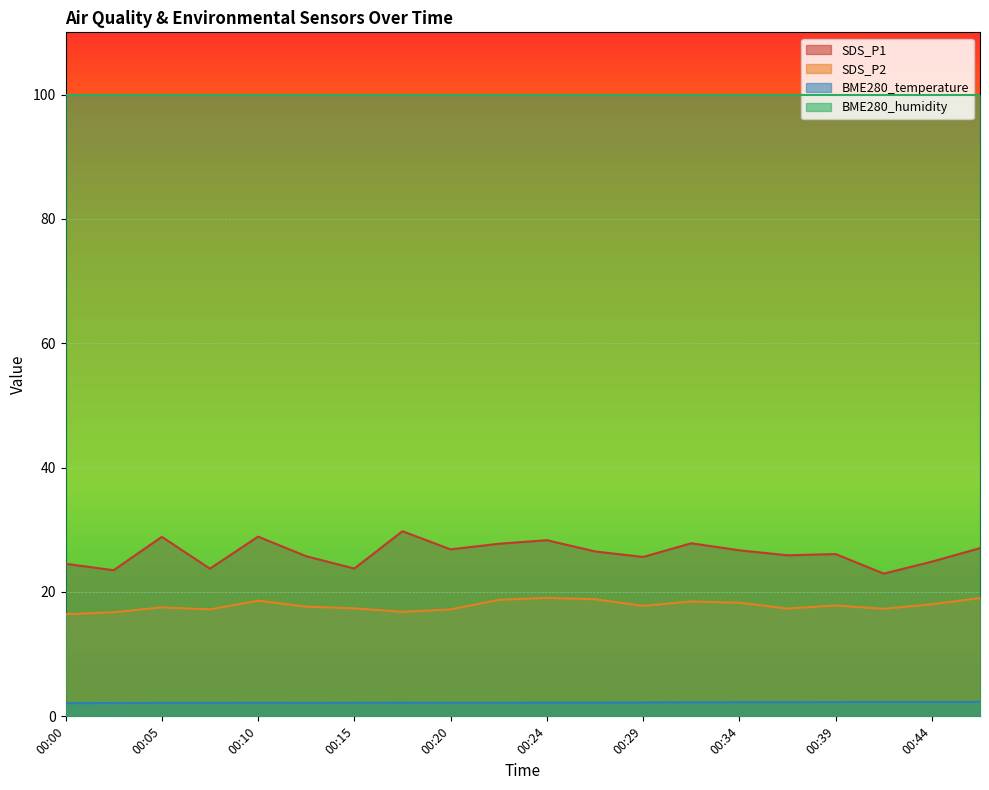

What is the sum of the SDS_P2 values at 00:17 and 00:15?

34.2